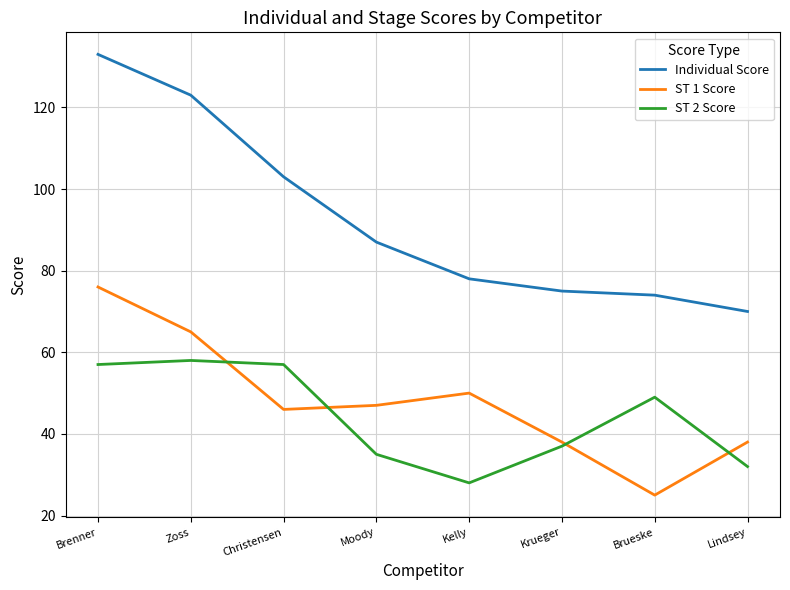

How many lines are shown in the chart?

3